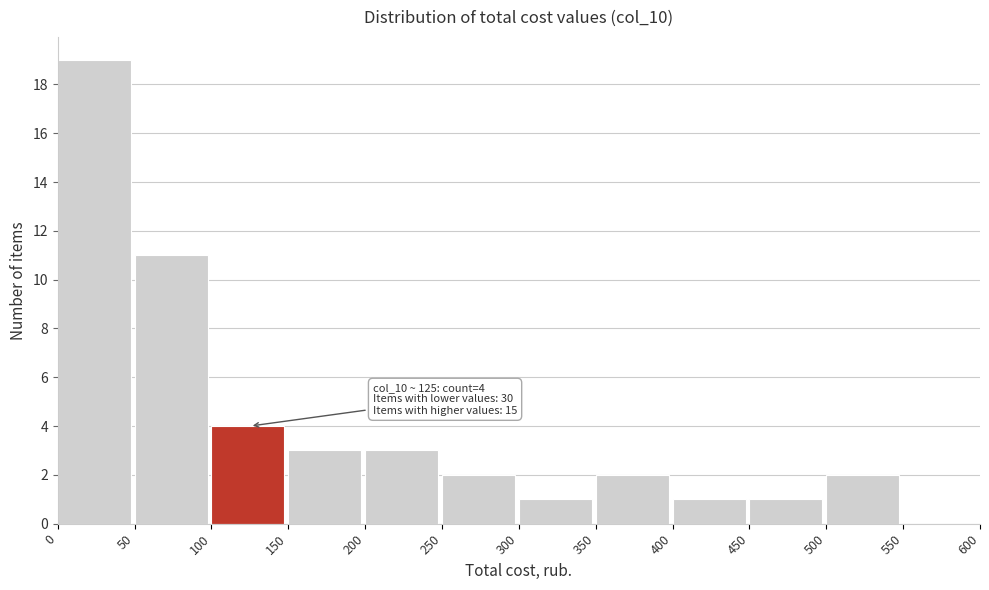

Over which range of the x-axis is the bar tallest?

0 to 50